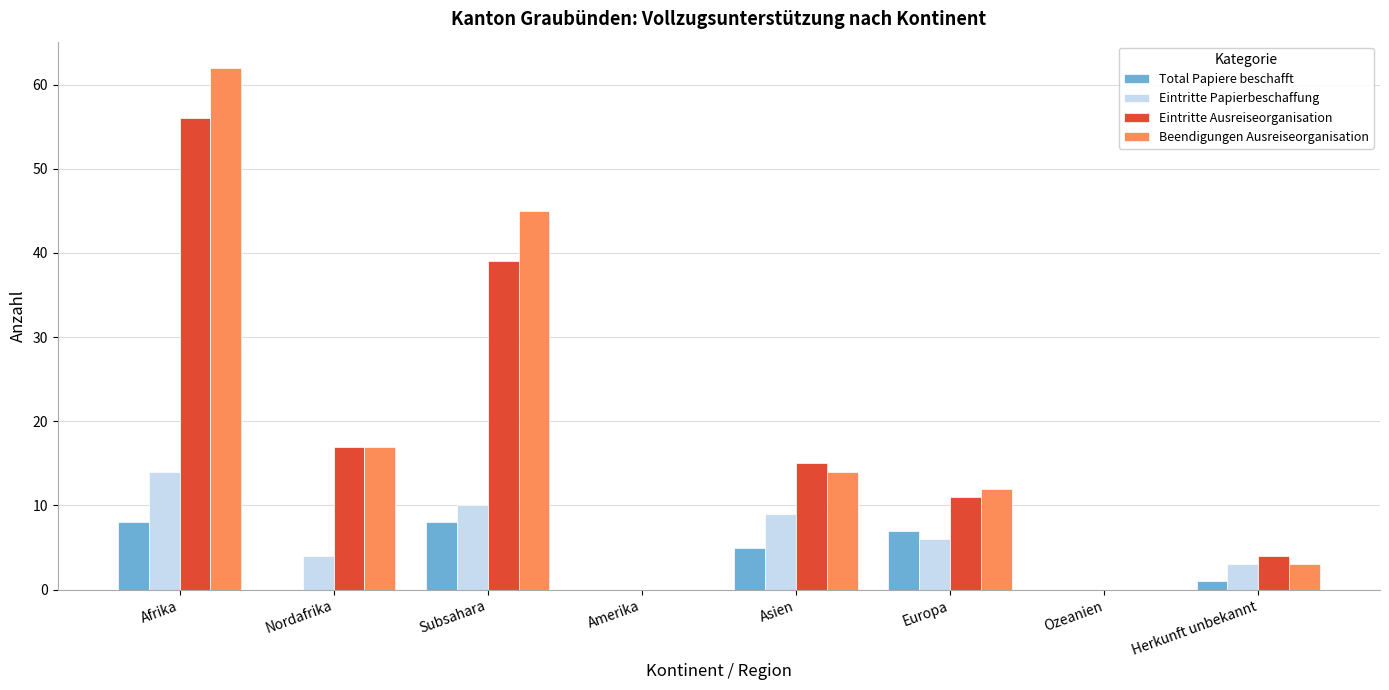

Are the bars horizontal?

No